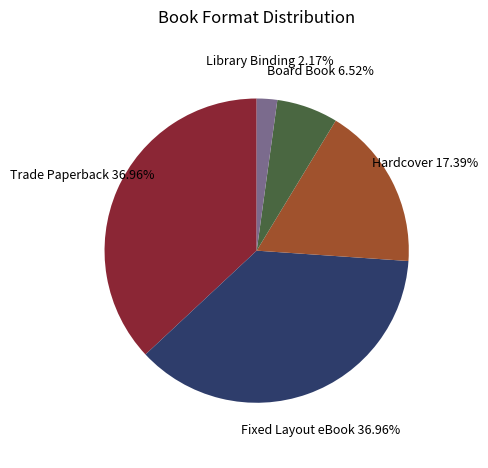

Is there a majority slice in this chart?

No